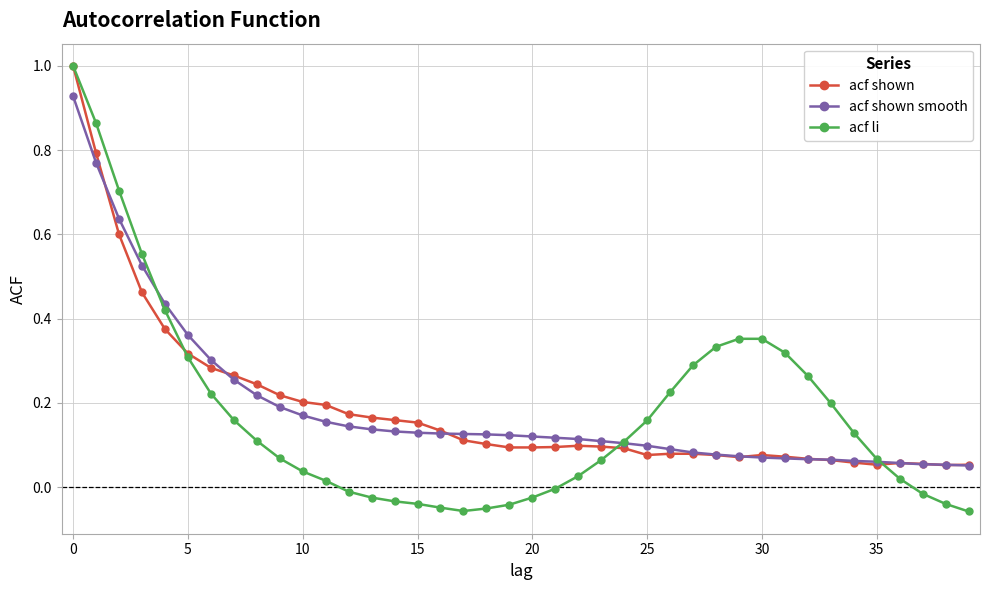

Which series has the largest range (max minus min)?

acf li